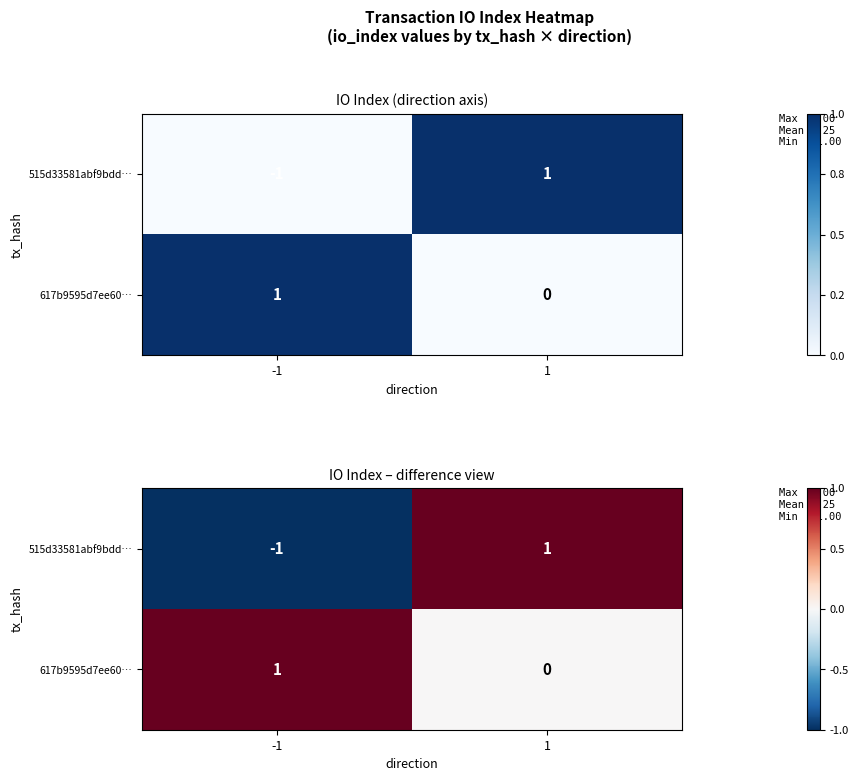

Which label corresponds to the largest value in the chart?

1